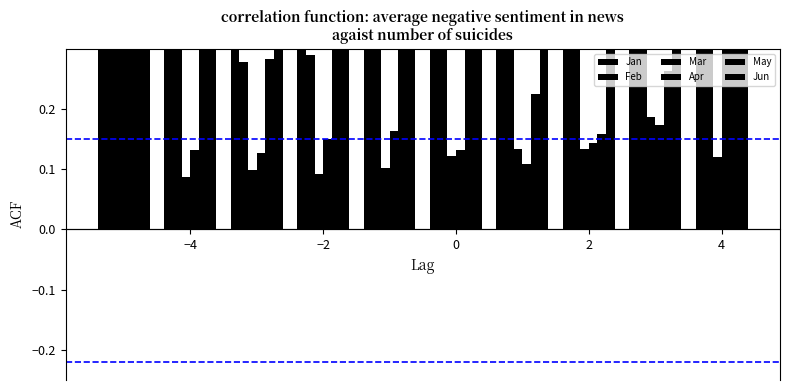

How many bars are there in each group?

6